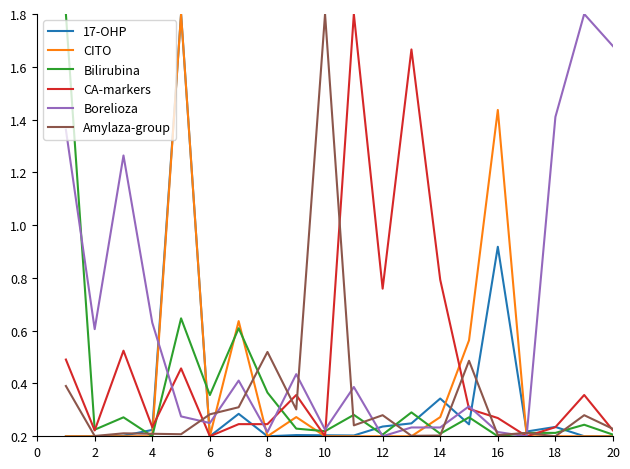

What is the greatest value displayed?

1.8